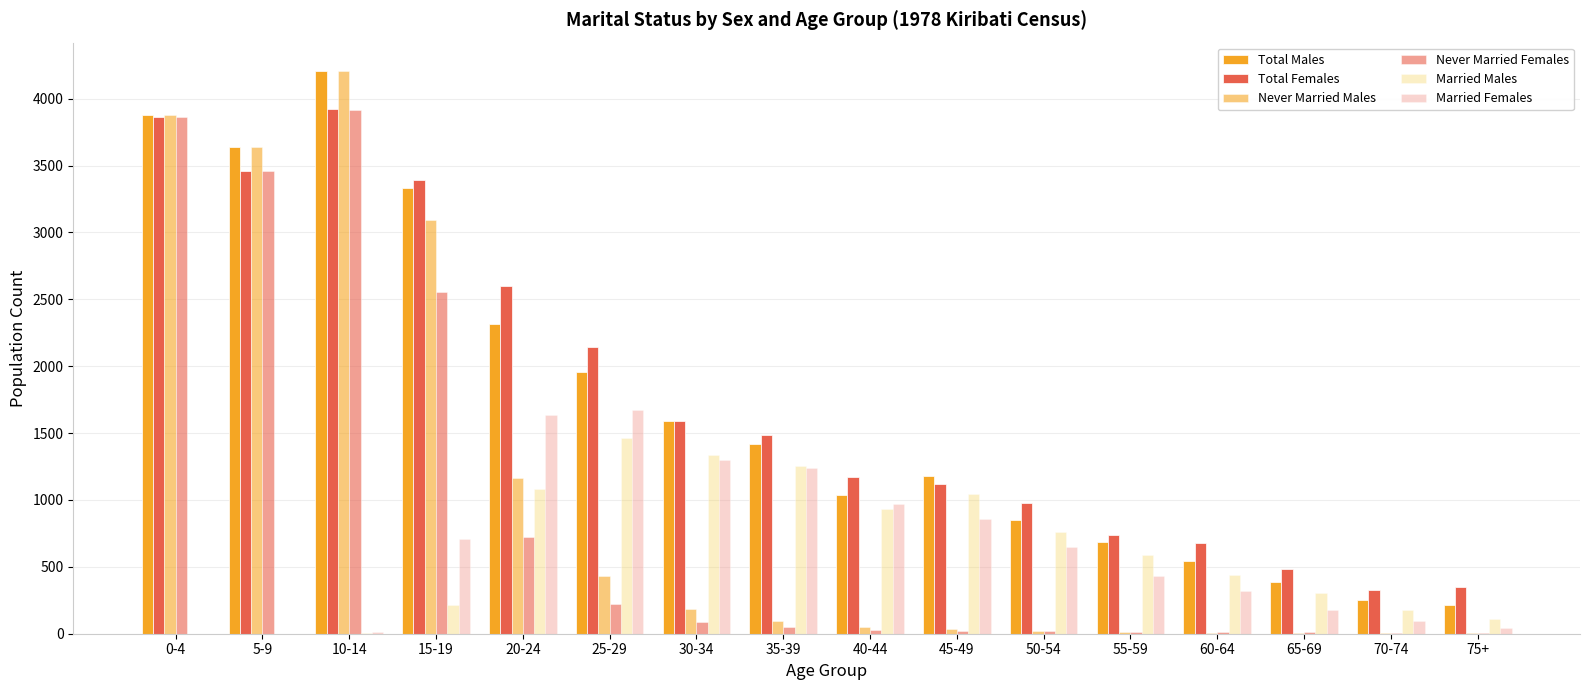

How many data points does each series have?

16